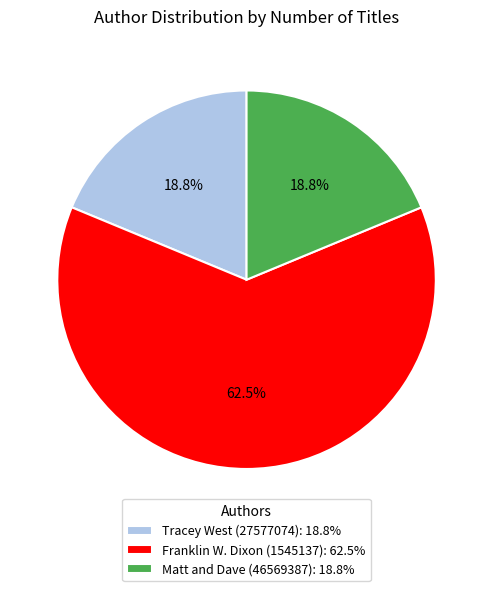

To the nearest percent, what is the average slice percentage?

33%